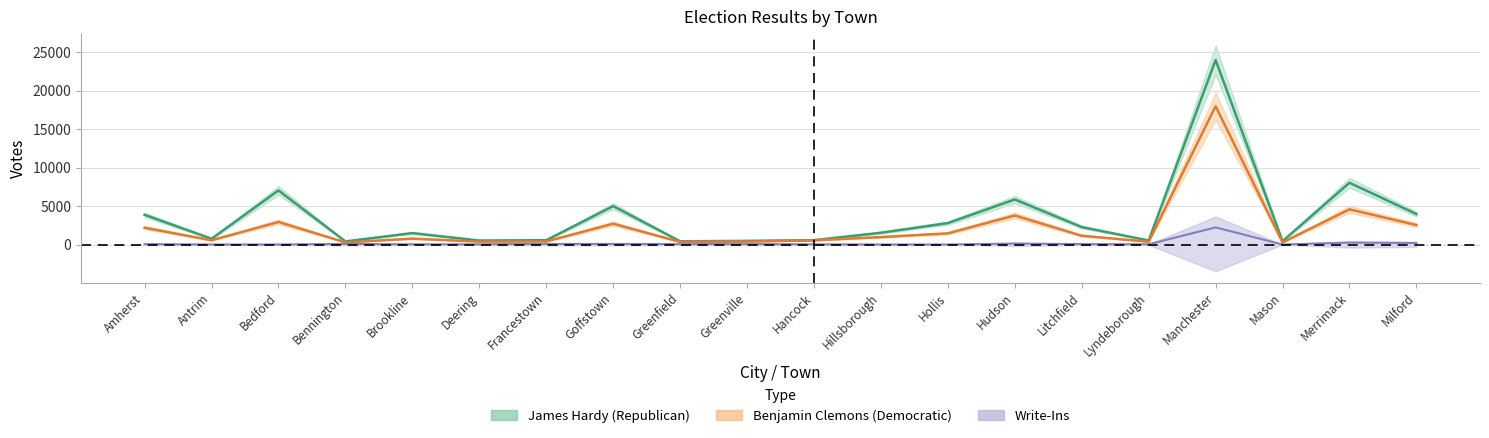

What is the label of the 13th point from the left?

Hollis